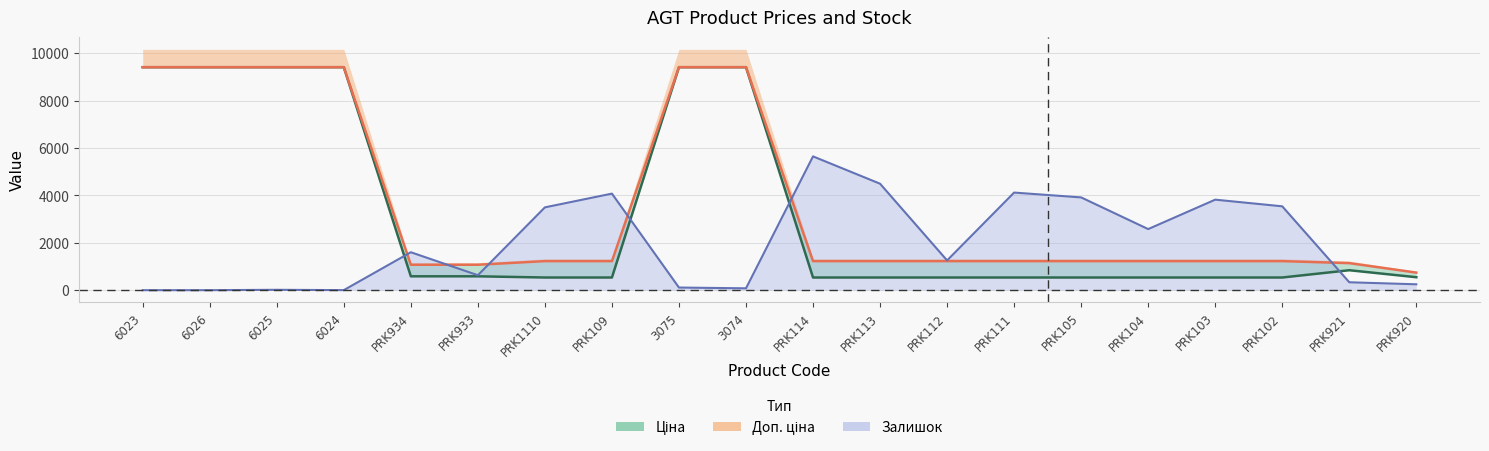

List the series in order of their overall mean, lowest first.

Залишок, Ціна, Доп. ціна